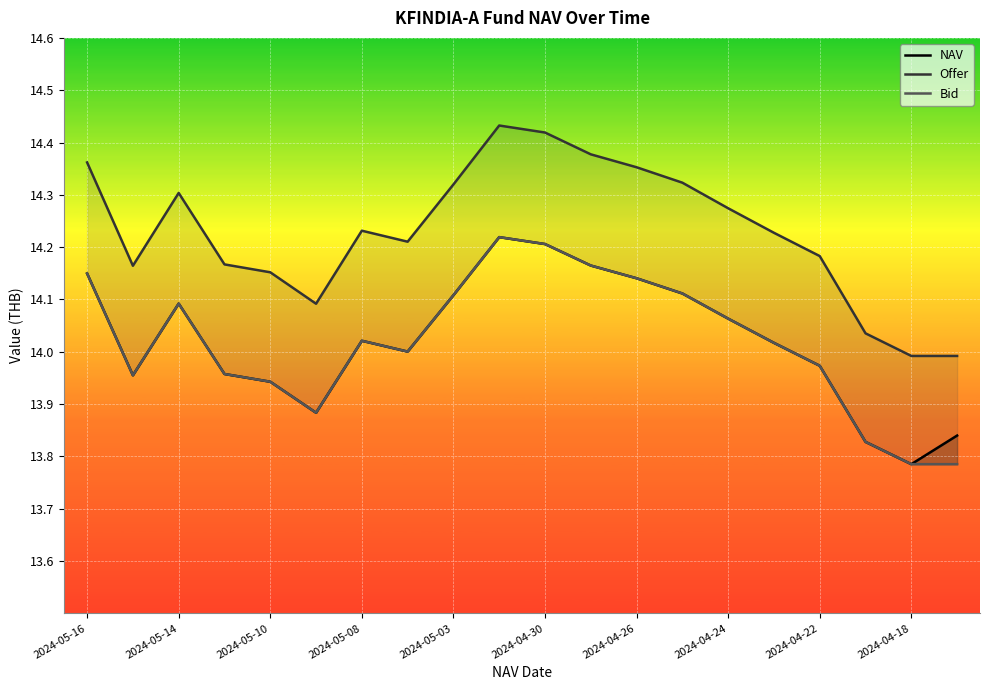

In Offer, how many points are higher than both neighbors (excluding endpoints)?

3